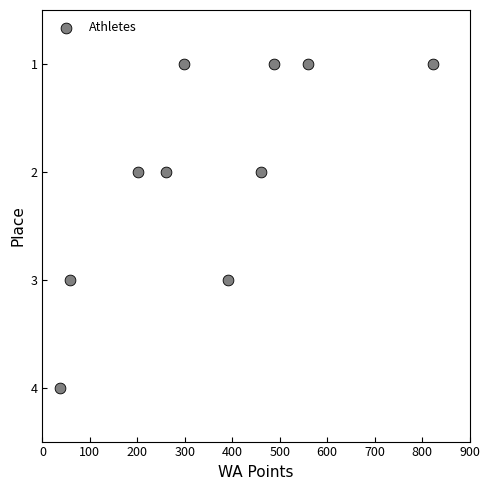

What is the average X value?

357